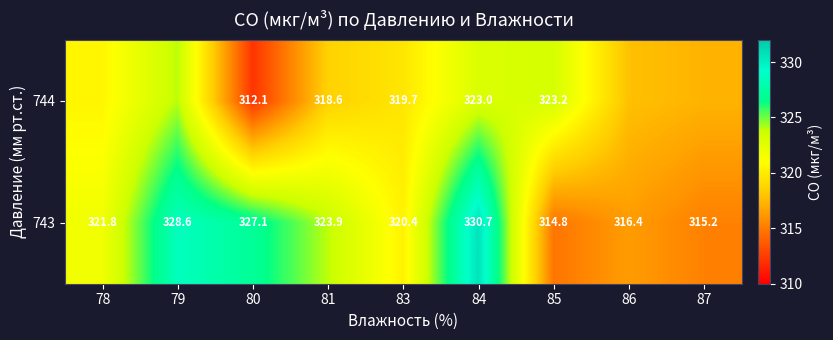

Is the value of 744 at 85 greater than the value of 743 at 80?

No